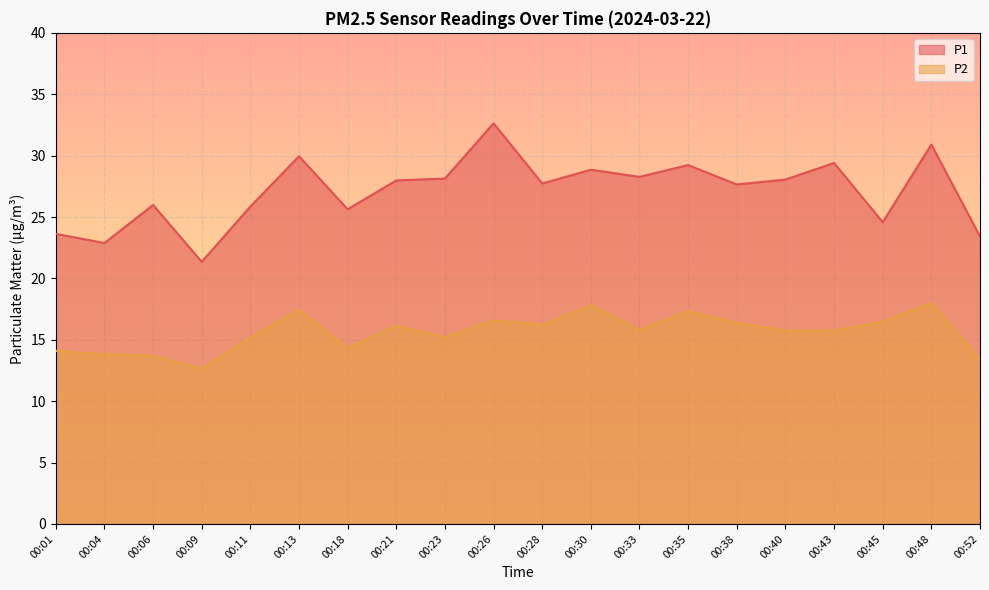

List the series in order of their overall mean, lowest first.

P2, P1